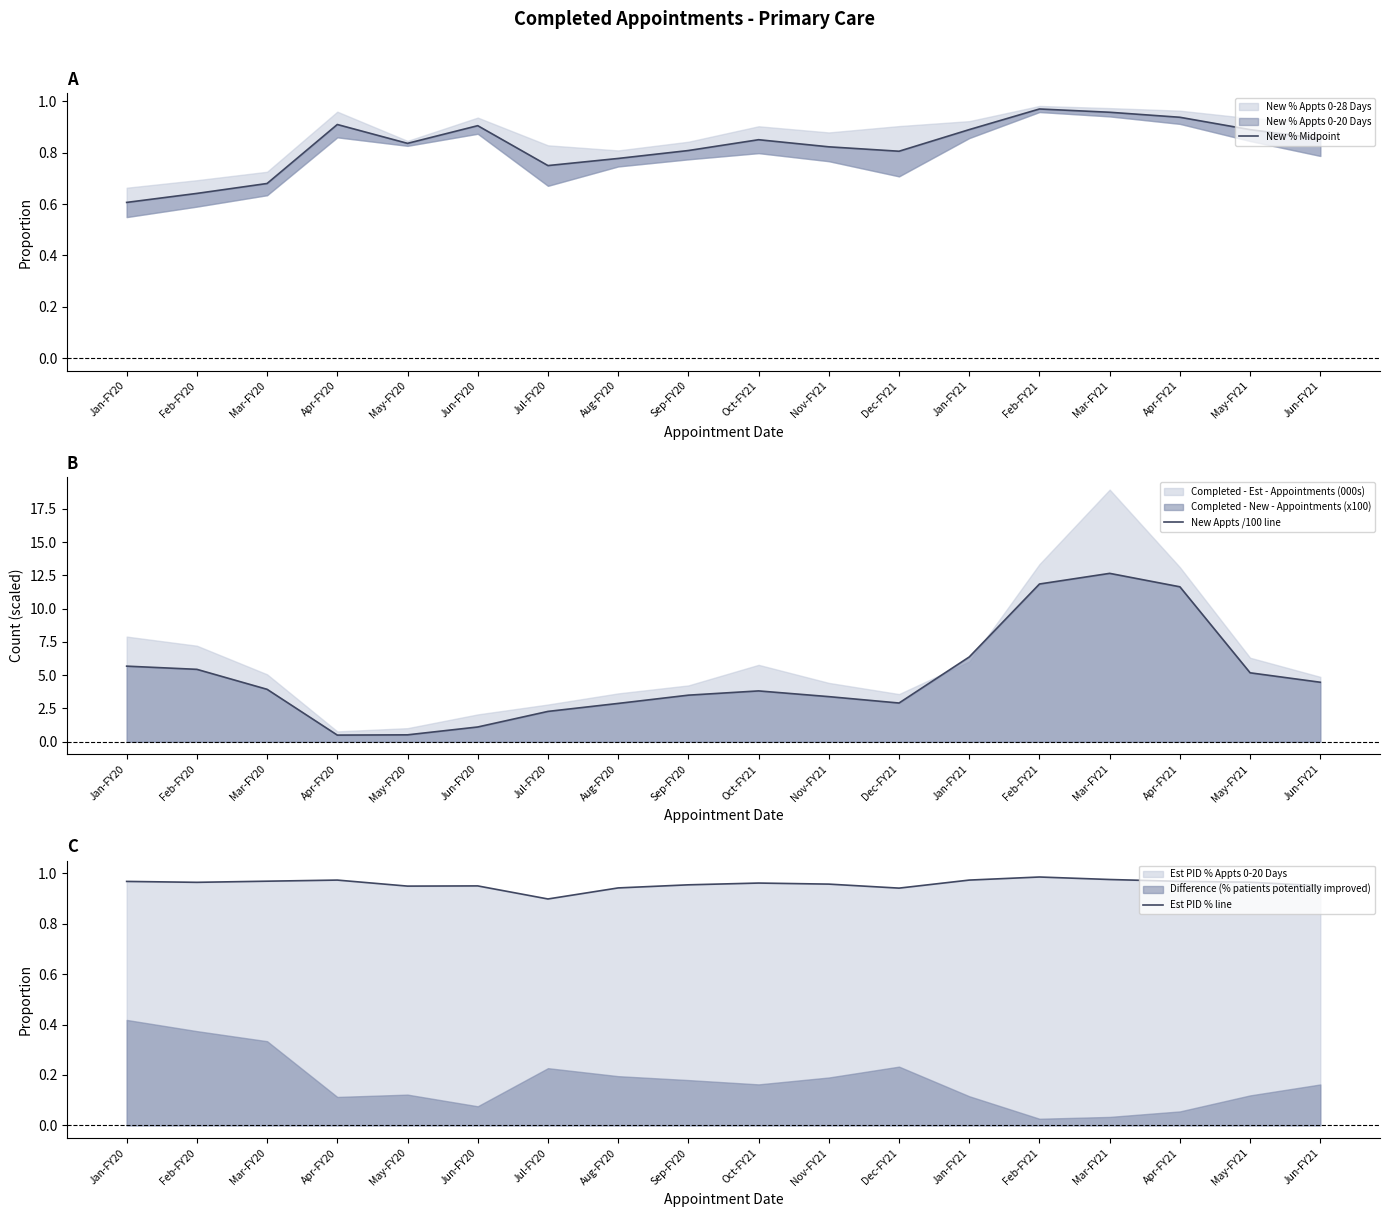

The value of Est PID % line at Sep-FY20 is 0.3. True or false?

False